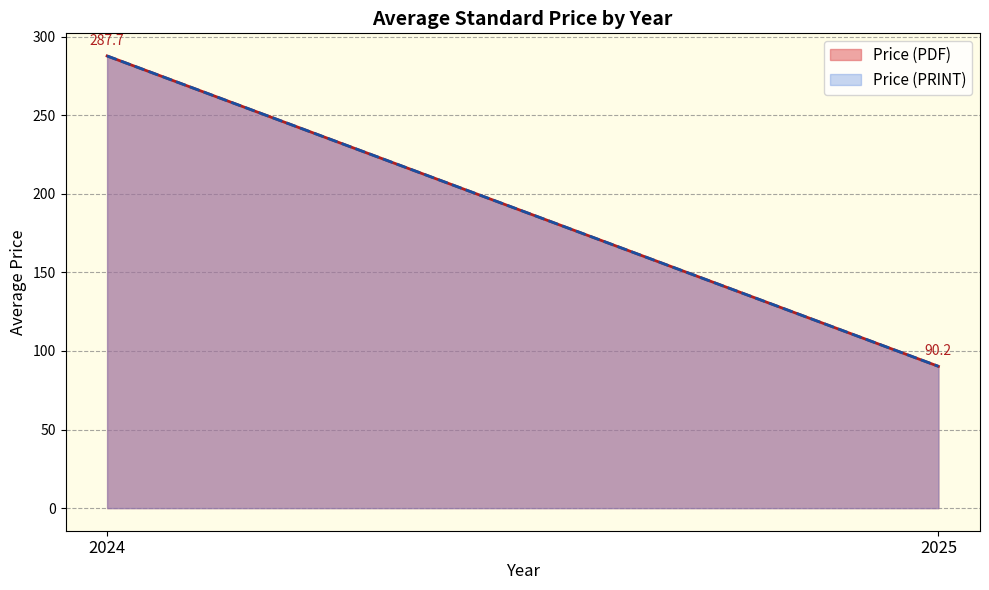

True or false: Price (PDF) and Price (PRINT) cross at least once.

False